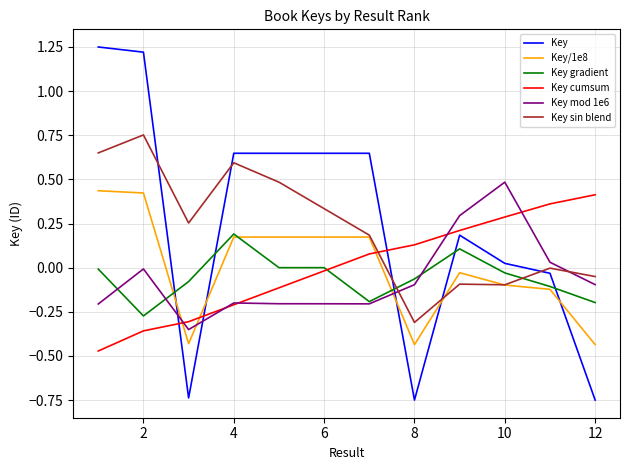

At how many categories does at least one series exceed 1?

2